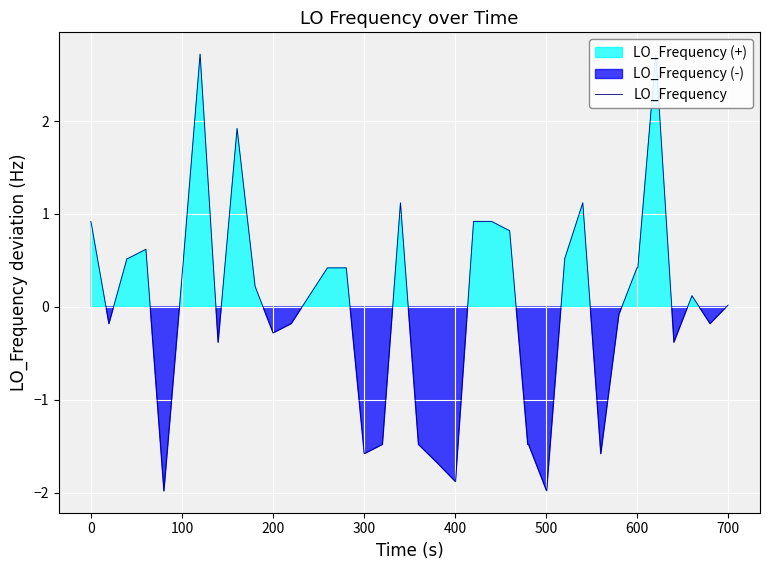

How many interior local peaks (higher than both neighbors) does the data have?

7